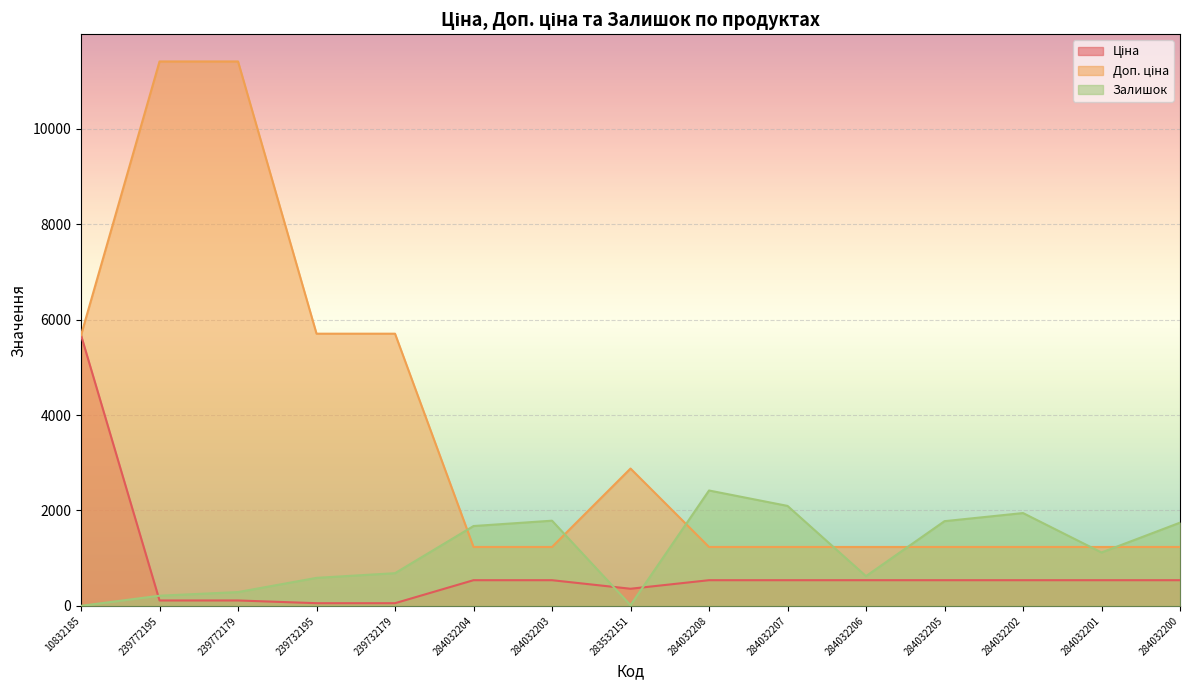

Where does the Залишок series first go above 1120?

284032204